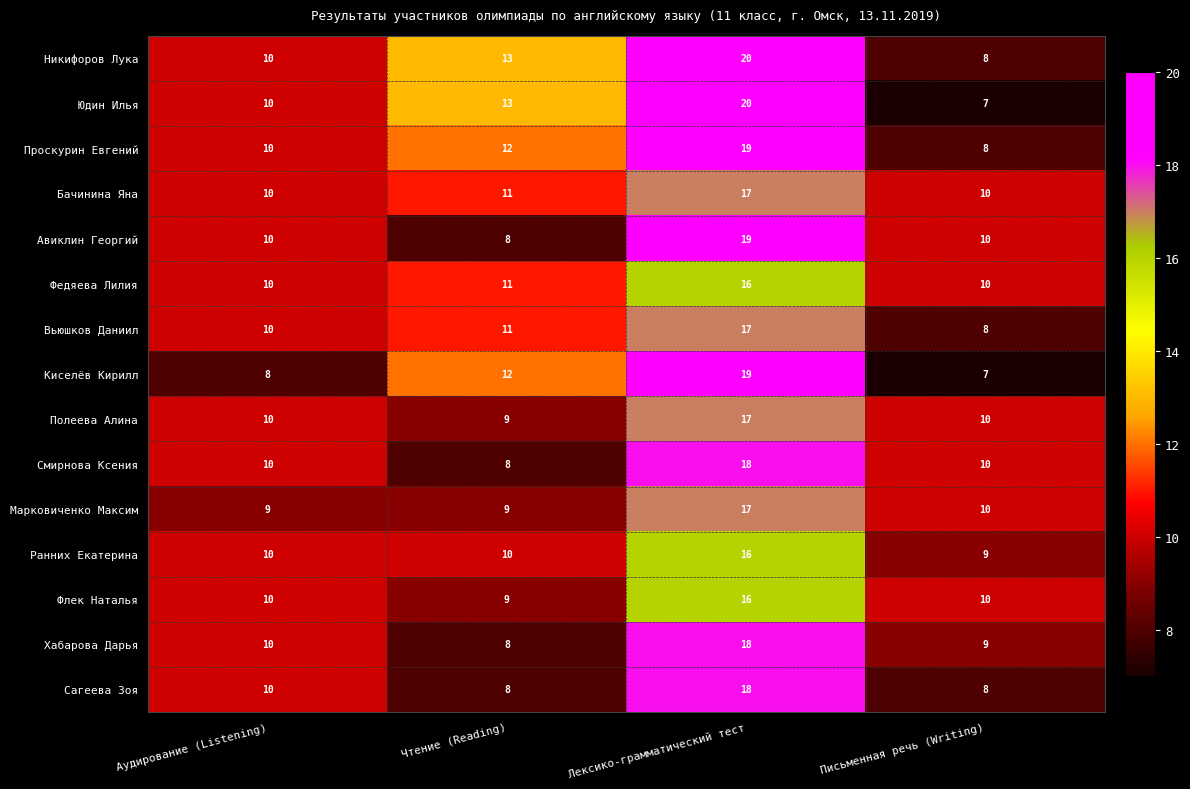

Between Аудирование (Listening) and Чтение (Reading), which series saw the biggest shift?

Киселёв Кирилл